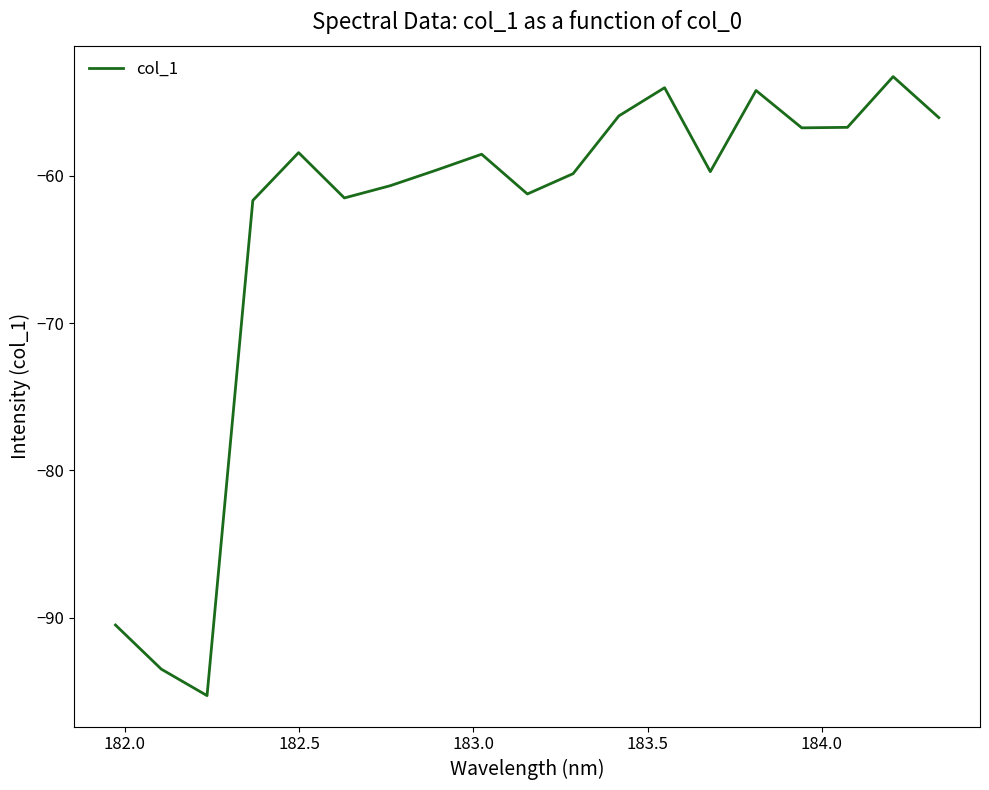

What is the minimum value shown in the chart?

-95.3